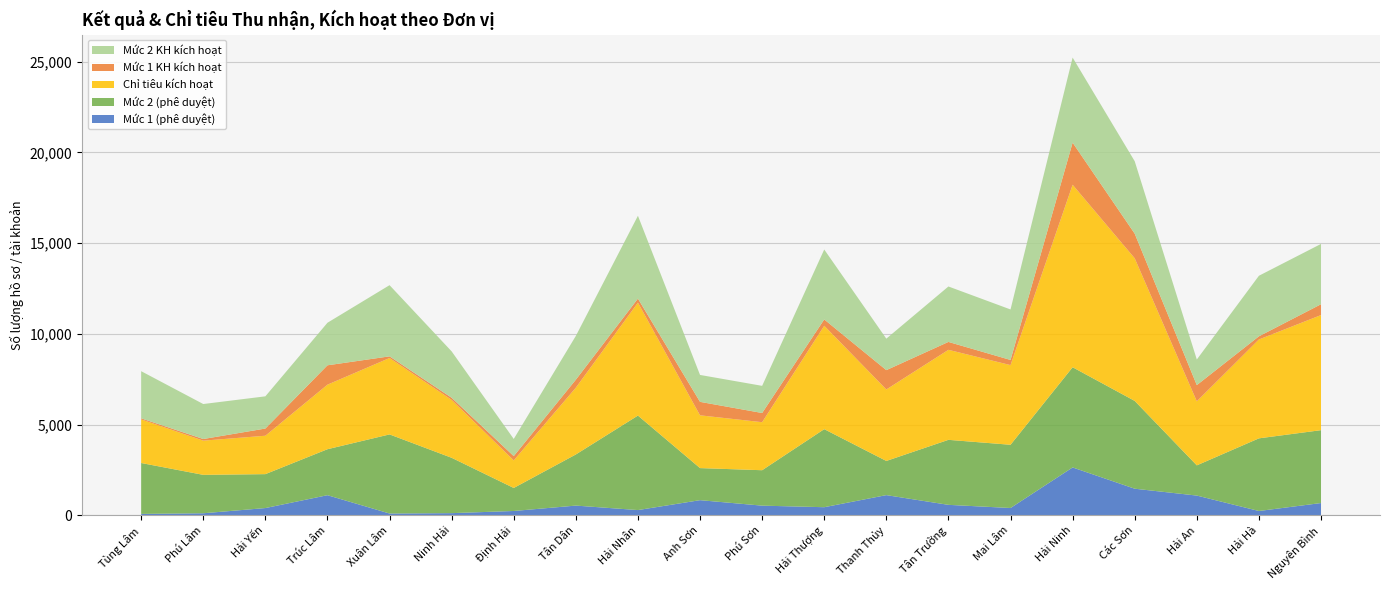

Reading right to left, transcribe all the data shown in this chart.

Mức 1 (phê duyệt): Nguyên Bình=684	Hải Hà=245	Hải An=1095	Các Sơn=1473	Hải Ninh=2645	Mai Lâm=410	Tân Trường=584	Thanh Thủy=1120	Hải Thượng=454	Phú Sơn=540	Anh Sơn=842	Hải Nhân=296	Tân Dân=543	Định Hải=246	Ninh Hải=127	Xuân Lâm=106	Trúc Lâm=1116	Hải Yến=407	Phú Lâm=120	Tùng Lâm=85
Mức 2 (phê duyệt): Nguyên Bình=4015	Hải Hà=4003	Hải An=1665	Các Sơn=4838	Hải Ninh=5521	Mai Lâm=3484	Tân Trường=3582	Thanh Thủy=1883	Hải Thượng=4301	Phú Sơn=1952	Anh Sơn=1767	Hải Nhân=5207	Tân Dân=2817	Định Hải=1268	Ninh Hải=3050	Xuân Lâm=4359	Trúc Lâm=2533	Hải Yến=1869	Phú Lâm=2117	Tùng Lâm=2805
Chỉ tiêu kích hoạt: Nguyên Bình=6342	Hải Hà=5448	Hải An=3530	Các Sơn=7859	Hải Ninh=10056	Mai Lâm=4390	Tân Trường=4960	Thanh Thủy=3939	Hải Thượng=5697	Phú Sơn=2646	Anh Sơn=2908	Hải Nhân=6223	Tân Dân=3681	Định Hải=1519	Ninh Hải=3189	Xuân Lâm=4210	Trúc Lâm=3557	Hải Yến=2116	Phú Lâm=1884	Tùng Lâm=2402
Mức 1 KH kích hoạt: Nguyên Bình=596	Hải Hà=174	Hải An=891	Các Sơn=1357	Hải Ninh=2320	Mai Lâm=283	Tân Trường=435	Thanh Thủy=1064	Hải Thượng=348	Phú Sơn=507	Anh Sơn=742	Hải Nhân=222	Tân Dân=438	Định Hải=236	Ninh Hải=118	Xuân Lâm=91	Trúc Lâm=1067	Hải Yến=396	Phú Lâm=90	Tùng Lâm=59
Mức 2 KH kích hoạt: Nguyên Bình=3324	Hải Hà=3337	Hải An=1411	Các Sơn=3990	Hải Ninh=4687	Mai Lâm=2783	Tân Trường=3055	Thanh Thủy=1735	Hải Thượng=3854	Phú Sơn=1496	Anh Sơn=1483	Hải Nhân=4564	Tân Dân=2413	Định Hải=945	Ninh Hải=2556	Xuân Lâm=3922	Trúc Lâm=2344	Hải Yến=1775	Phú Lâm=1928	Tùng Lâm=2598